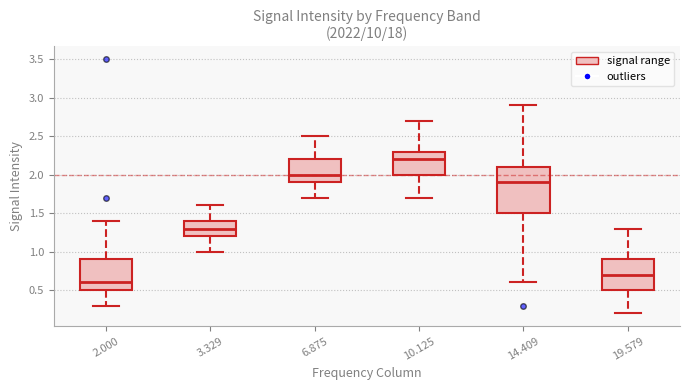

Reading left to right, read every box against the y-axis: the position of its median line, the range the box covers, and the ends of its whiskers. The values are not printed on the chart, so give them approximately, as read against the axis.

2.000: median 0.6, box 0.5 to 0.9, whiskers 0.3 to 1.4
3.329: median 1.3, box 1.2 to 1.4, whiskers 1.0 to 1.6
6.875: median 2.0, box 1.9 to 2.2, whiskers 1.7 to 2.5
10.125: median 2.2, box 2.0 to 2.3, whiskers 1.7 to 2.7
14.409: median 1.9, box 1.5 to 2.1, whiskers 0.6 to 2.9
19.579: median 0.7, box 0.5 to 0.9, whiskers 0.2 to 1.3